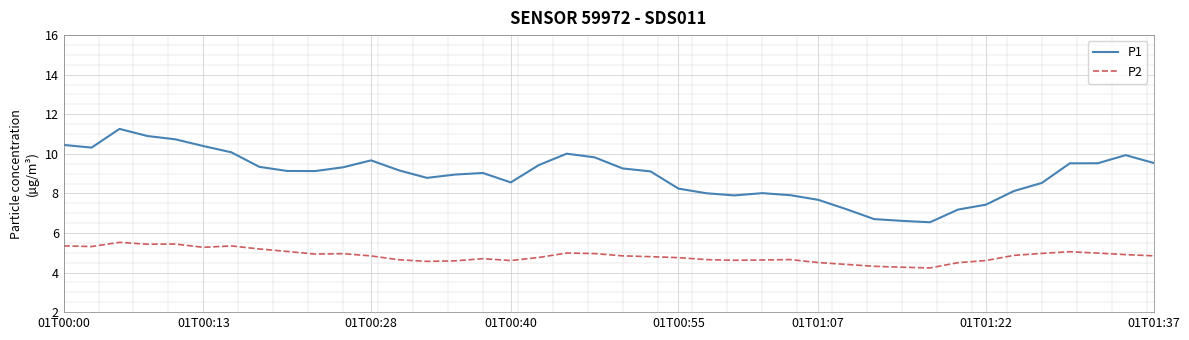

Rank the series by their maximum value, from lowest to highest.

P2, P1